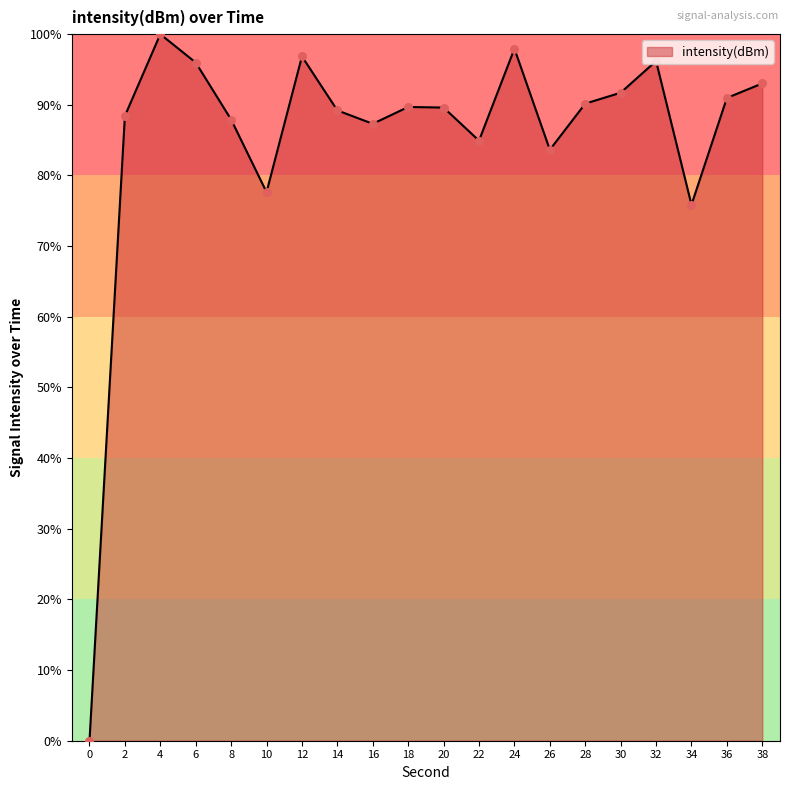

What is the change in value from 4 to 24?

-2.1